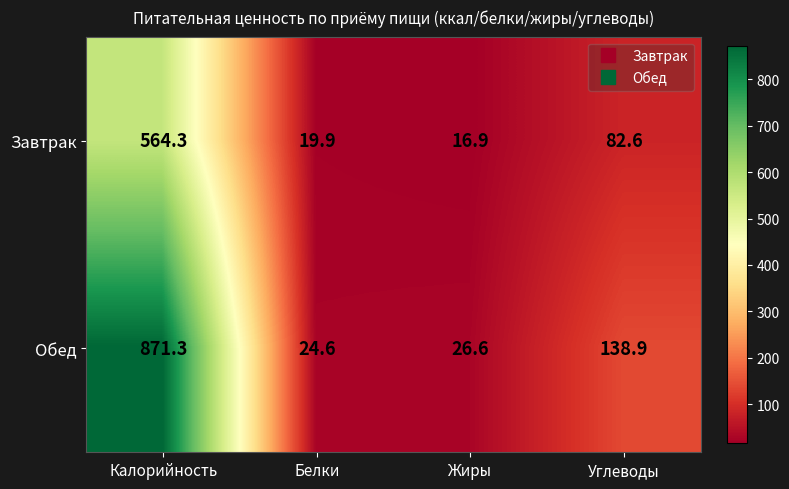

What is the total value across all series at Углеводы?

221.5